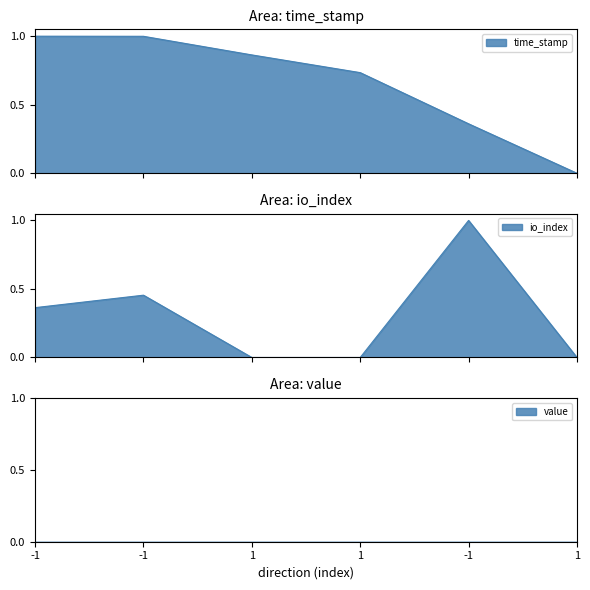

At how many categories does at least one series exceed 0?

5